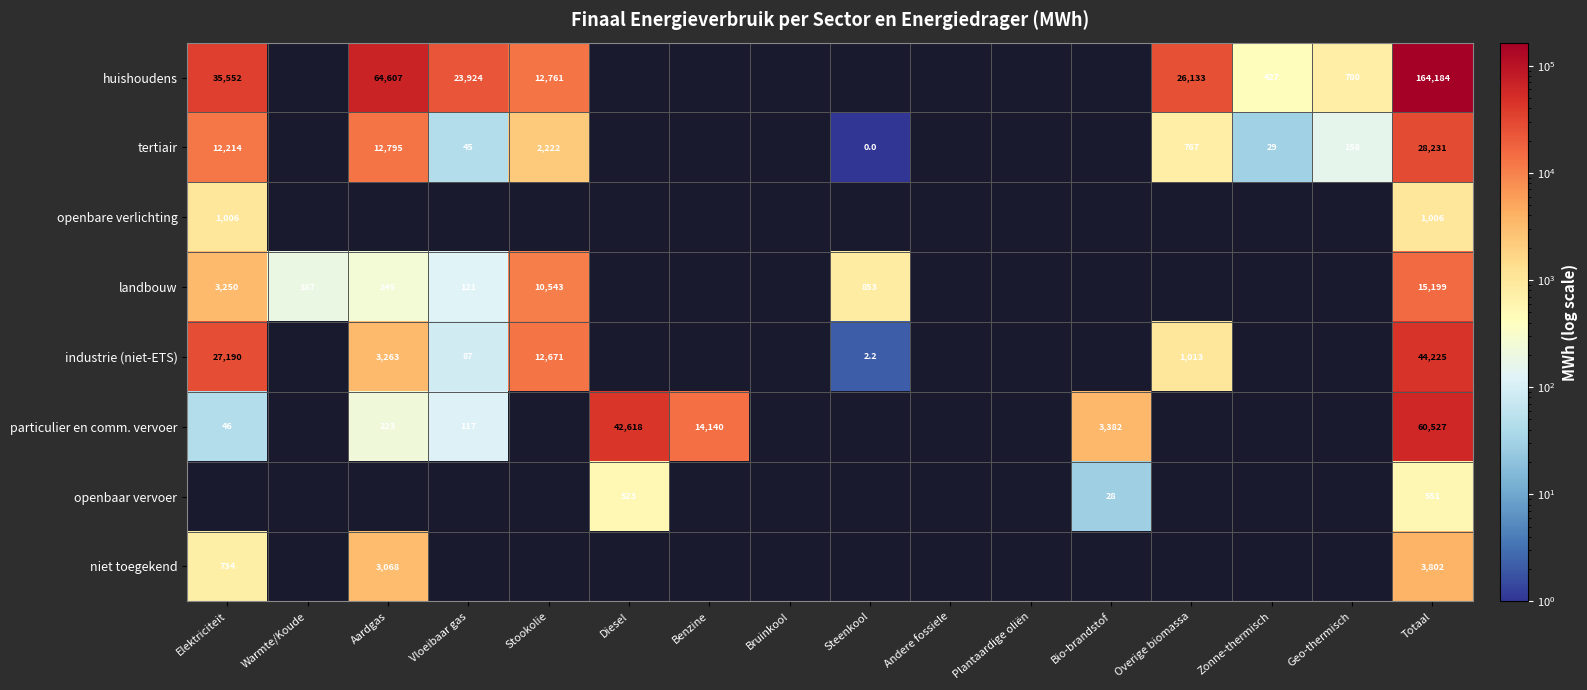

The value of particulier en comm. vervoer at Diesel is 42618.0. True or false?

True